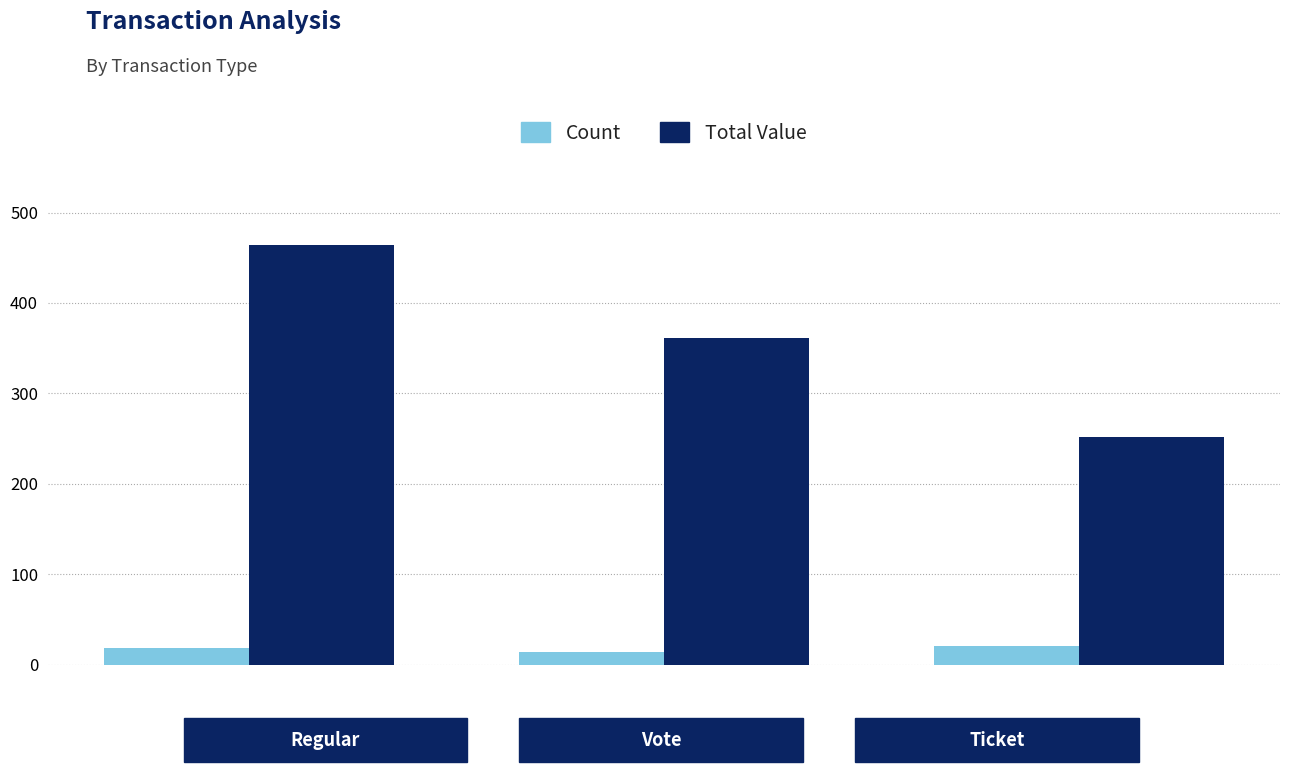

Which series has the largest total across all categories?

Total Value